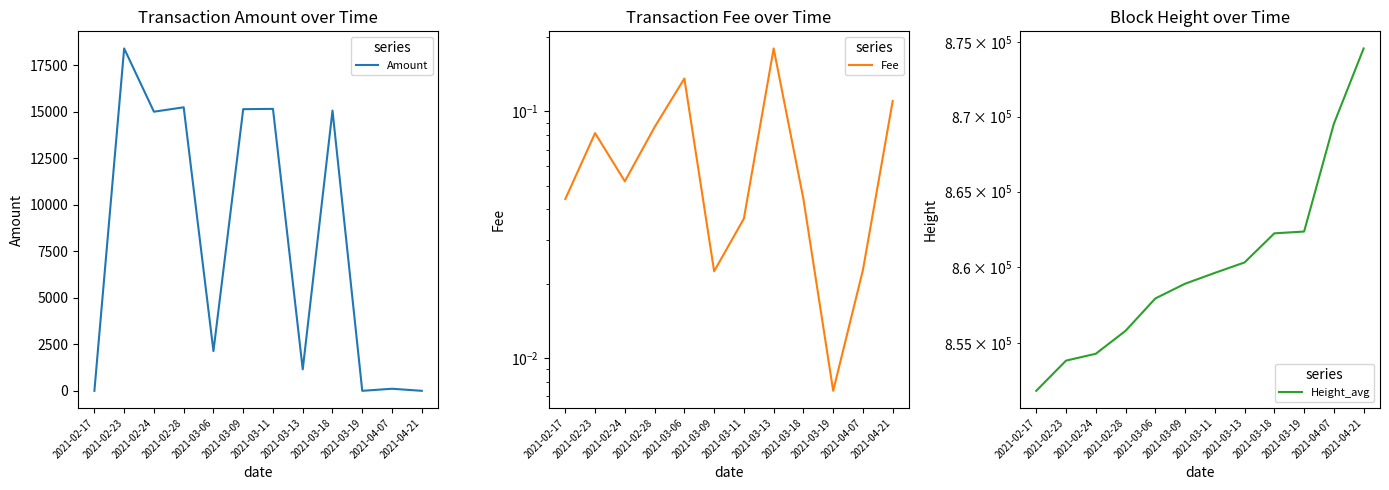

True or false: Height_avg and Fee intersect in this chart.

False